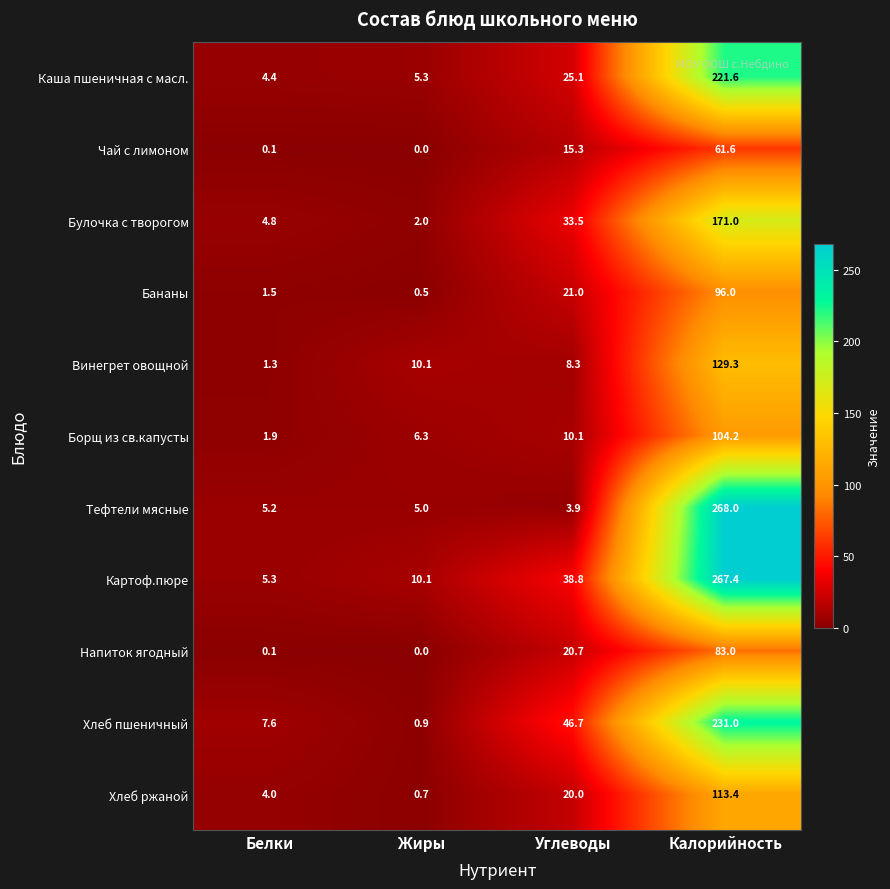

What is the spread (max minus min) of values at Калорийность?

206.4